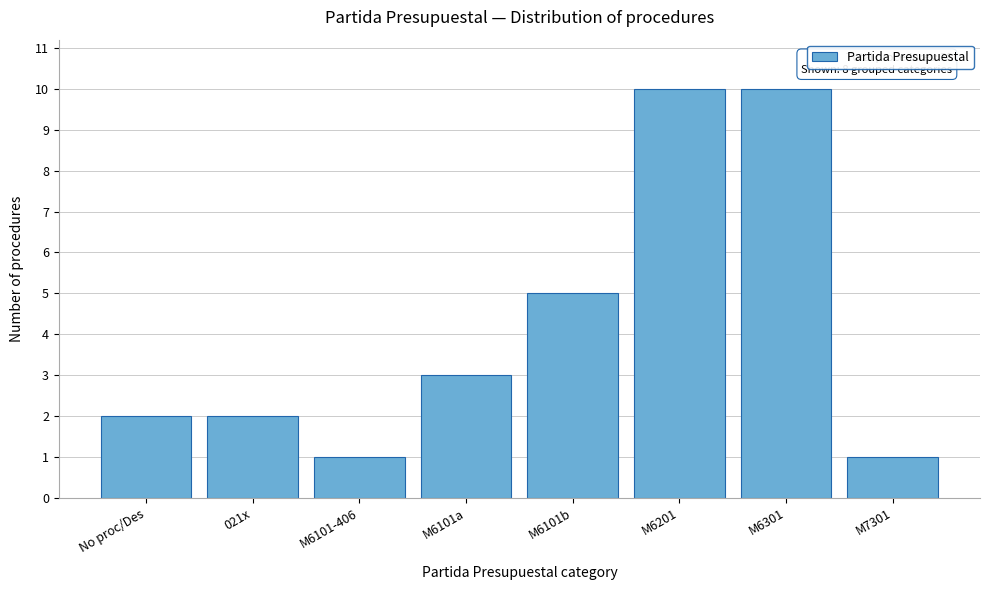

Reading left to right, extract all data points from this chart.

No proc/Des=2	021x=2	M6101-406=1	M6101a=3	M6101b=5	M6201=10	M6301=10	M7301=1